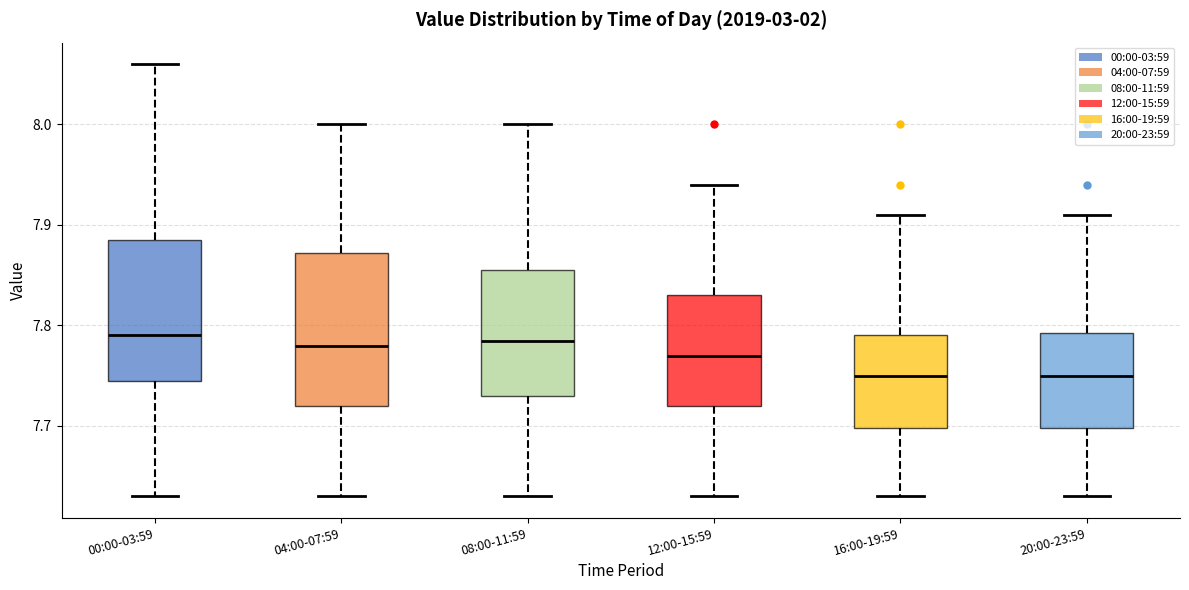

Reading left to right, read every box against the y-axis: the position of its median line, the range the box covers, and the ends of its whiskers. The values are not printed on the chart, so give them approximately, as read against the axis.

00:00-03:59: median 7.79, box 7.75 to 7.89, whiskers 7.63 to 8.06
04:00-07:59: median 7.78, box 7.72 to 7.87, whiskers 7.63 to 8.00
08:00-11:59: median 7.79, box 7.73 to 7.86, whiskers 7.63 to 8.00
12:00-15:59: median 7.77, box 7.72 to 7.83, whiskers 7.63 to 7.94
16:00-19:59: median 7.75, box 7.70 to 7.79, whiskers 7.63 to 7.91
20:00-23:59: median 7.75, box 7.70 to 7.79, whiskers 7.63 to 7.91